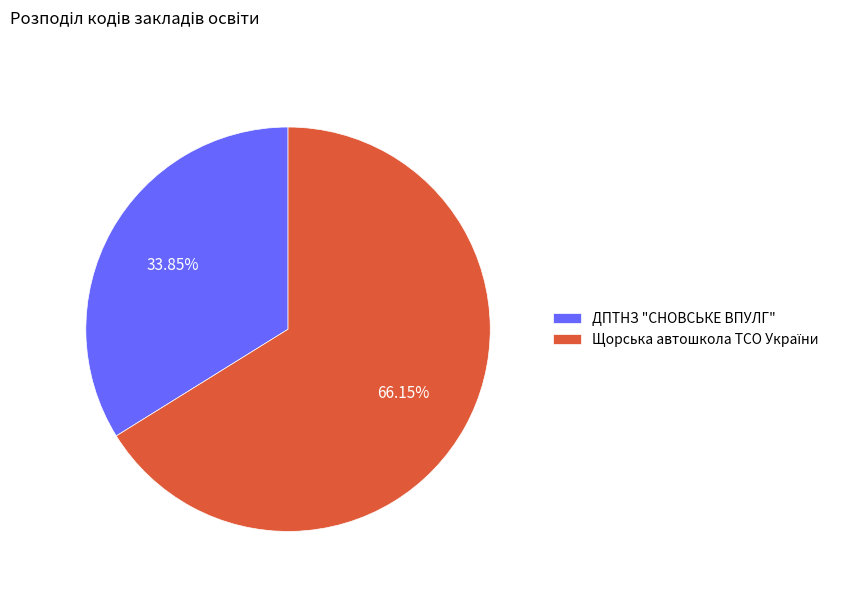

Does any single category account for the majority?

Yes